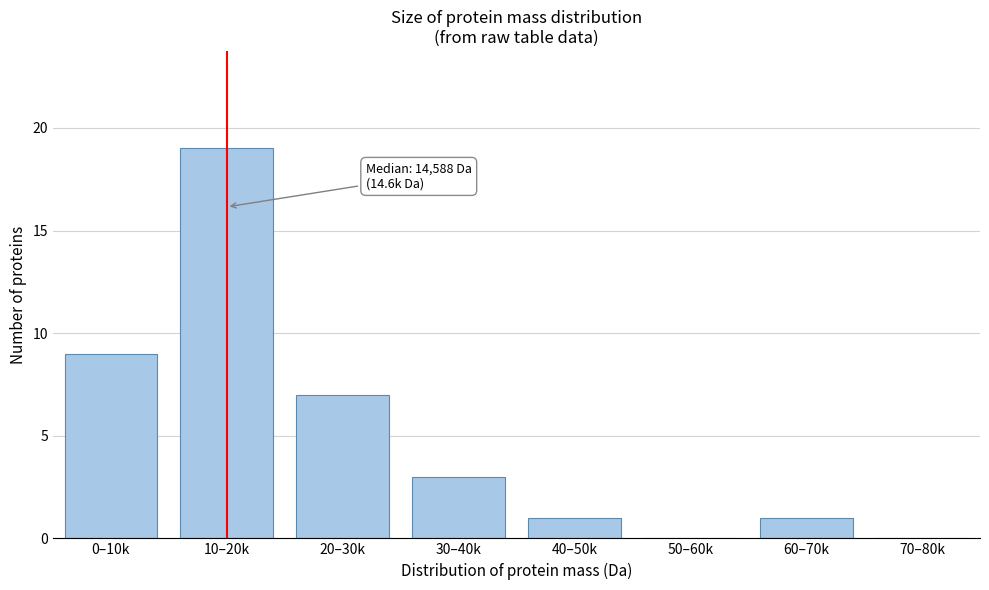

Reading right to left, extract all data points from this chart.

70–80k=0	60–70k=1	50–60k=0	40–50k=1	30–40k=3	20–30k=7	10–20k=19	0–10k=9